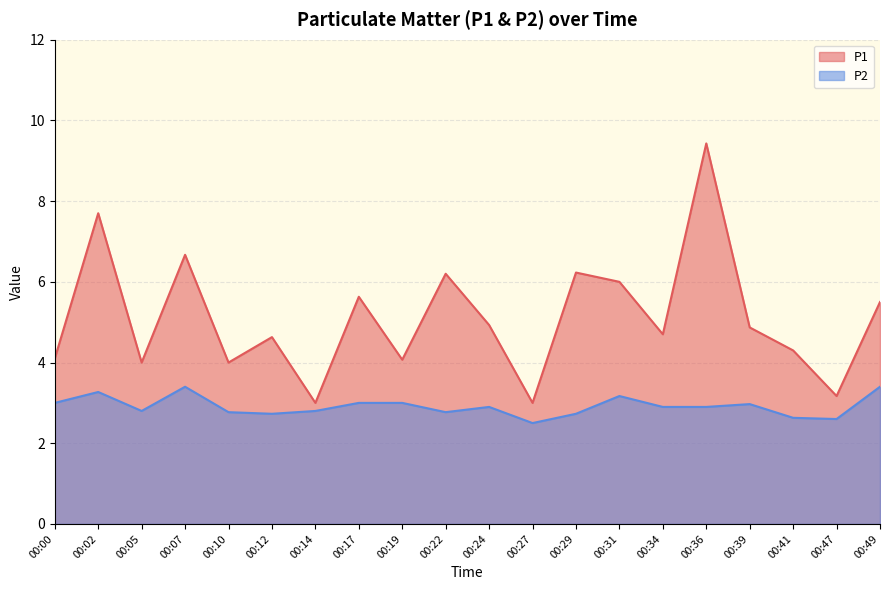

What are all the series names shown in the legend?

P1, P2